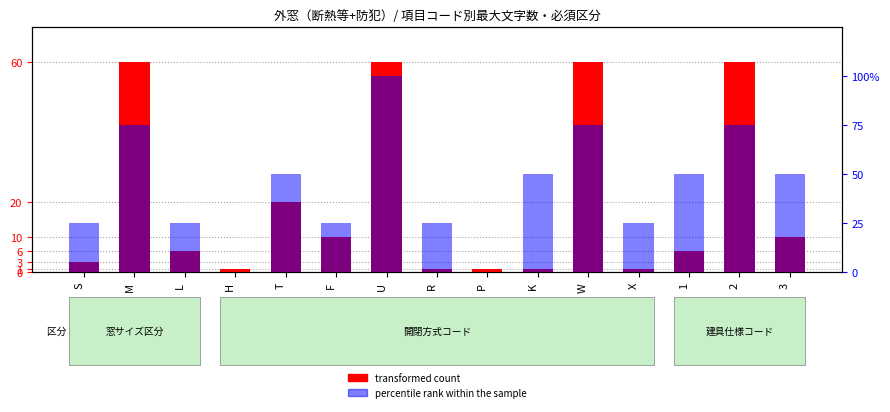

At which category is the sum across all series the highest?

U